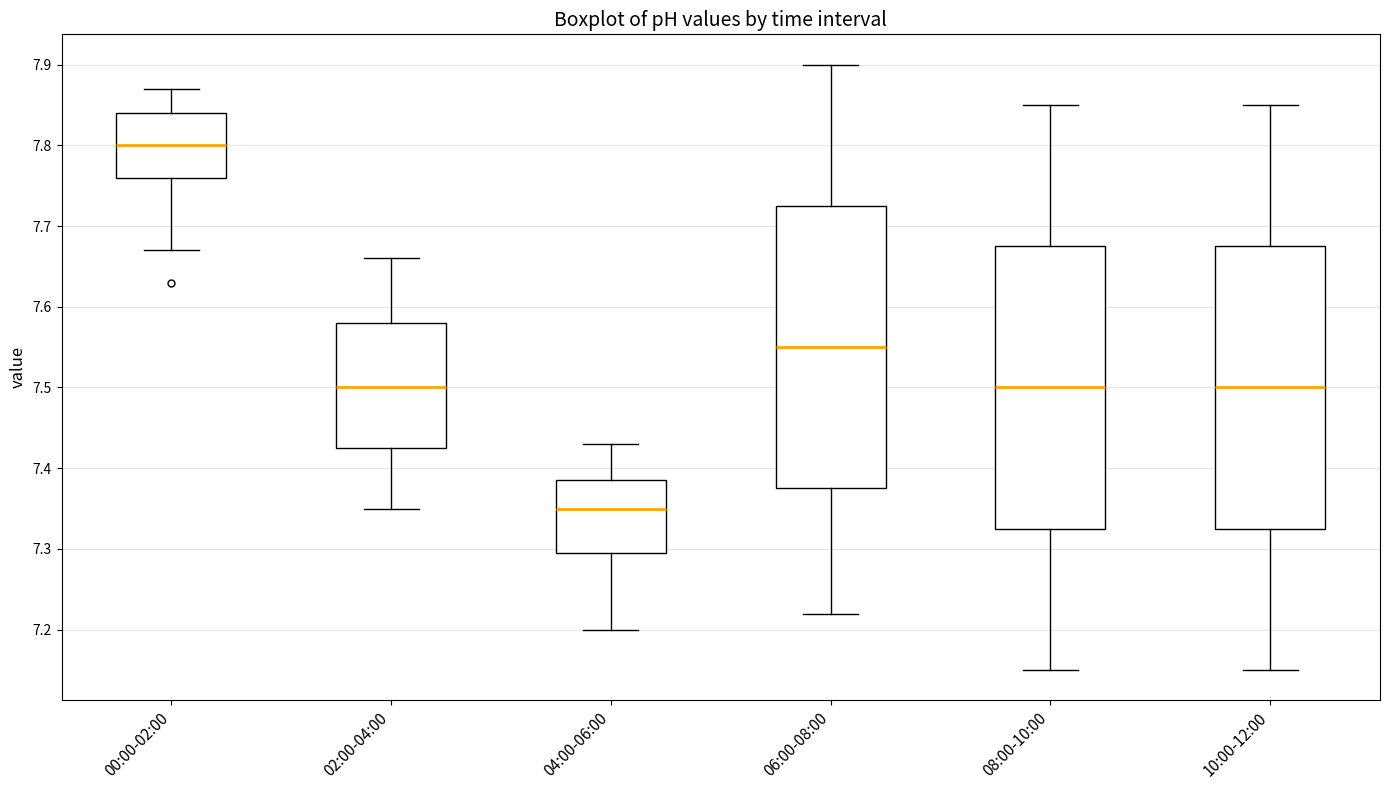

Reading left to right, transcribe this box plot: for each box, give where its median line is, the range the box spans, and where its two whiskers end, as read against the y-axis. The values are not printed on the chart, so give them approximately, as read against the axis.

00:00-02:00: median 7.80, box 7.76 to 7.84, whiskers 7.67 to 7.87
02:00-04:00: median 7.50, box 7.43 to 7.58, whiskers 7.35 to 7.66
04:00-06:00: median 7.35, box 7.30 to 7.39, whiskers 7.20 to 7.43
06:00-08:00: median 7.55, box 7.38 to 7.73, whiskers 7.22 to 7.90
08:00-10:00: median 7.50, box 7.33 to 7.68, whiskers 7.15 to 7.85
10:00-12:00: median 7.50, box 7.33 to 7.68, whiskers 7.15 to 7.85